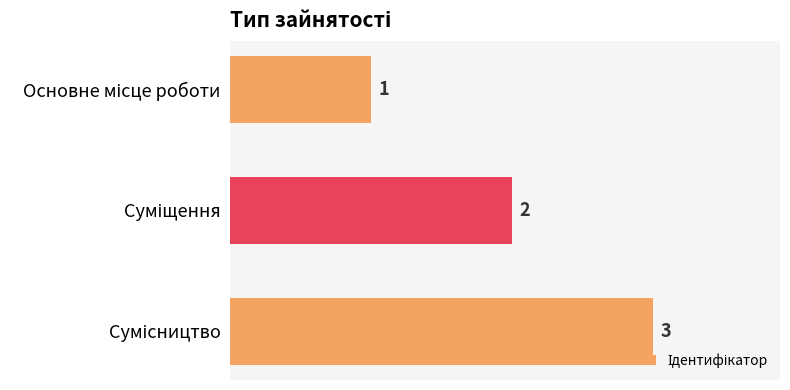

What is the sum of all values?

6